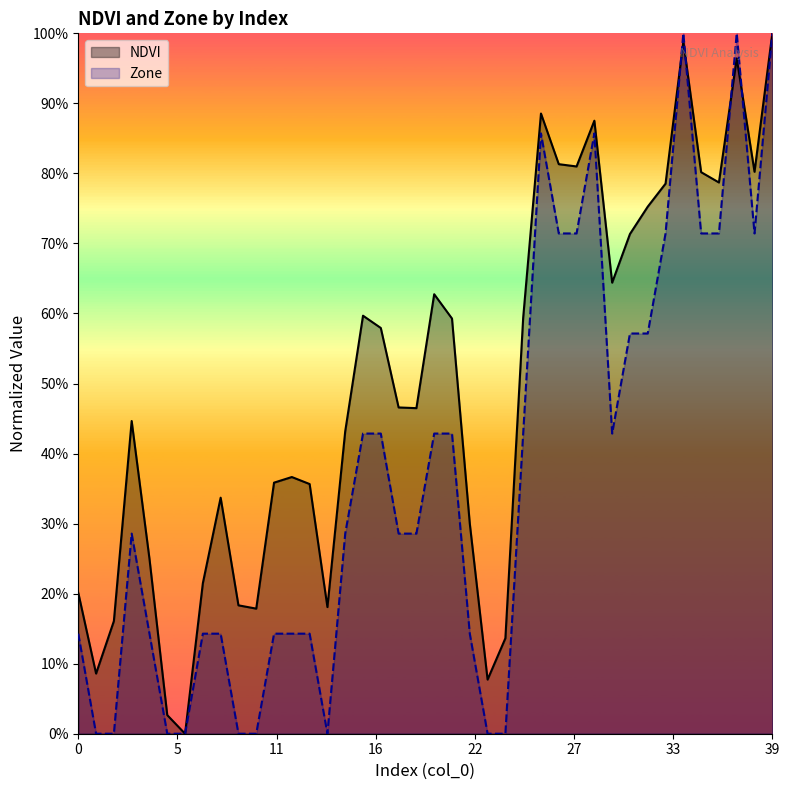

Count the number of categories in the chart.

40